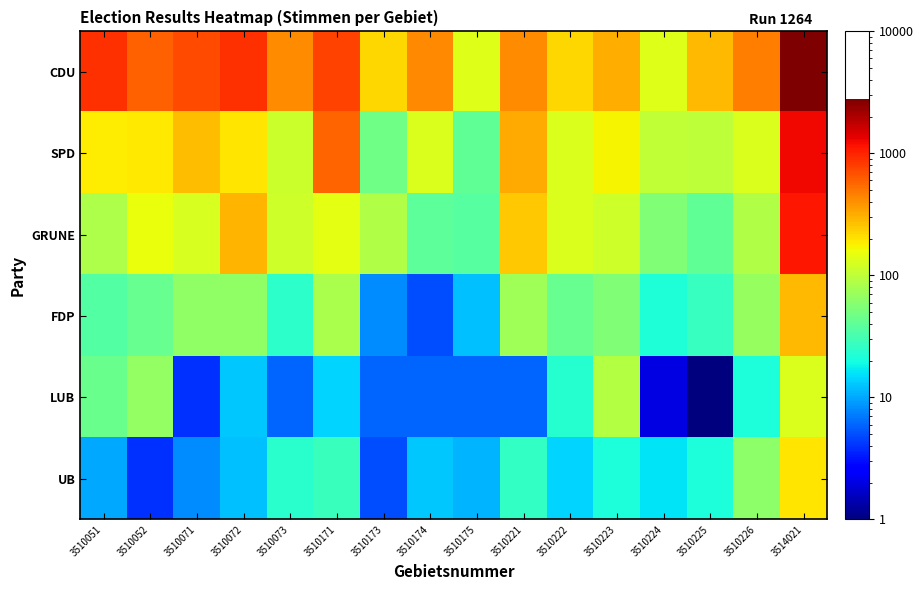

What is the total value across all series at 3510051?

1259